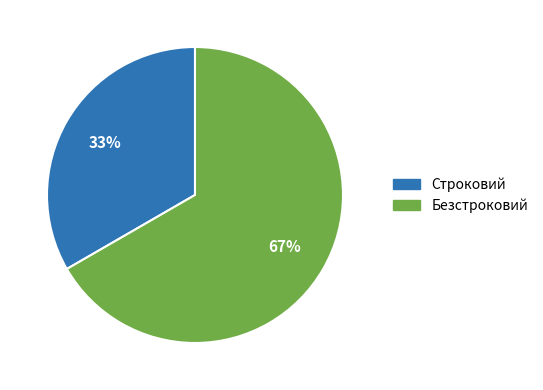

Combined, do Безстроковий and Строковий account for over 50%?

Yes